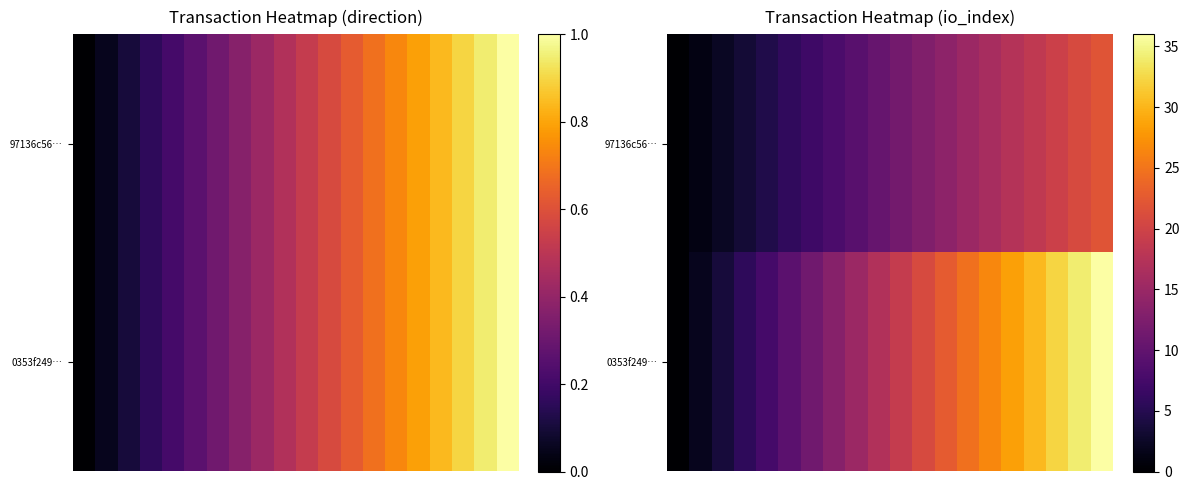

What is the total value across all series at 7?

21.4